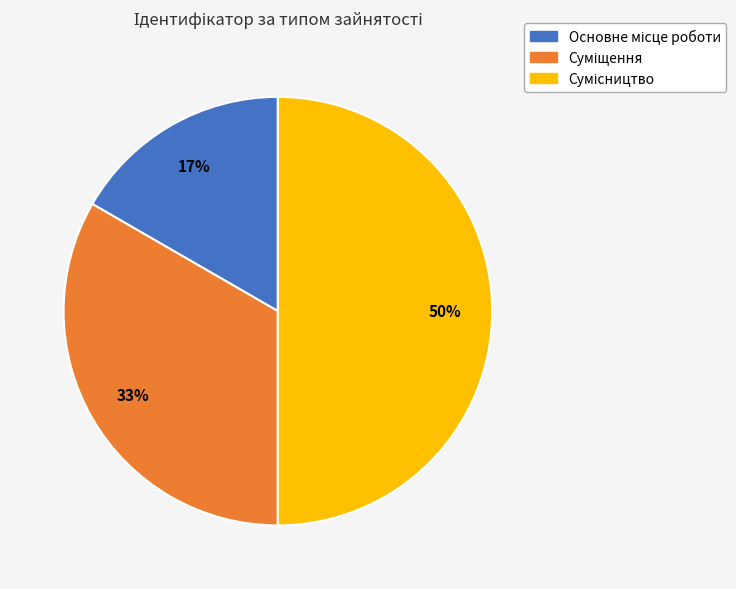

To the nearest percent, what is the difference between the largest and smallest slice percentages?

33%